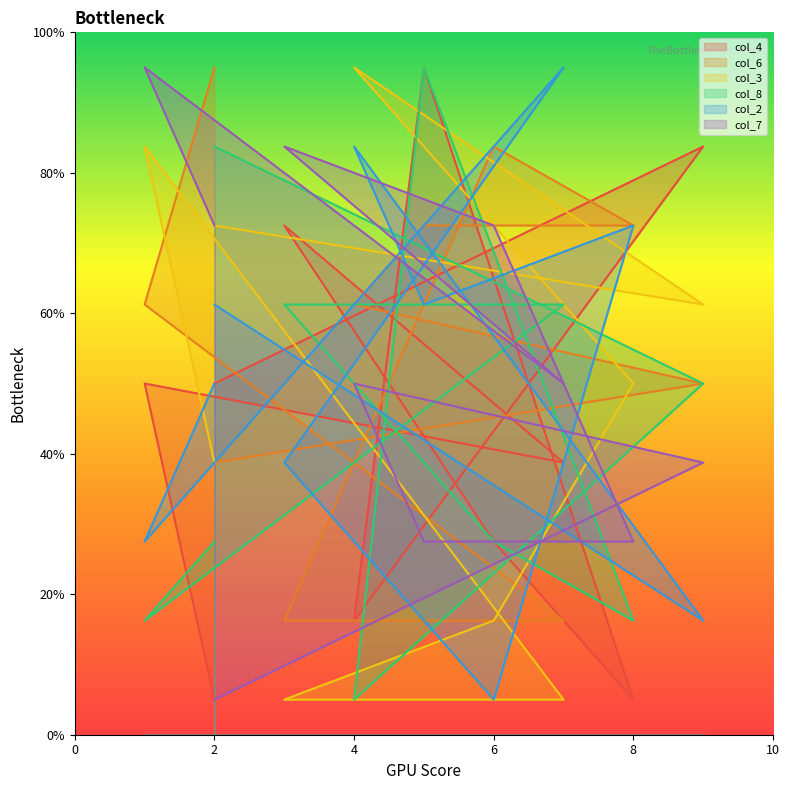

What value does the col_6 series have at 8?

72.5